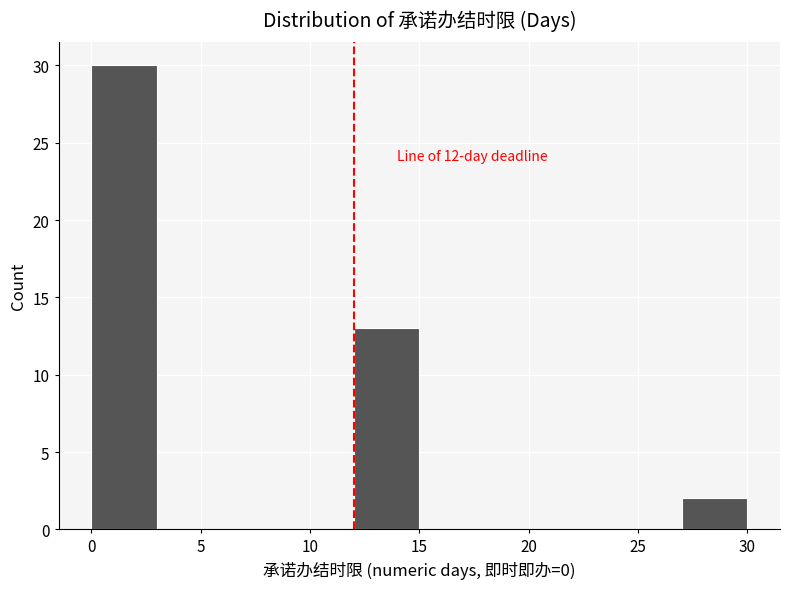

Which range on the x-axis has the tallest bar?

0 to 3